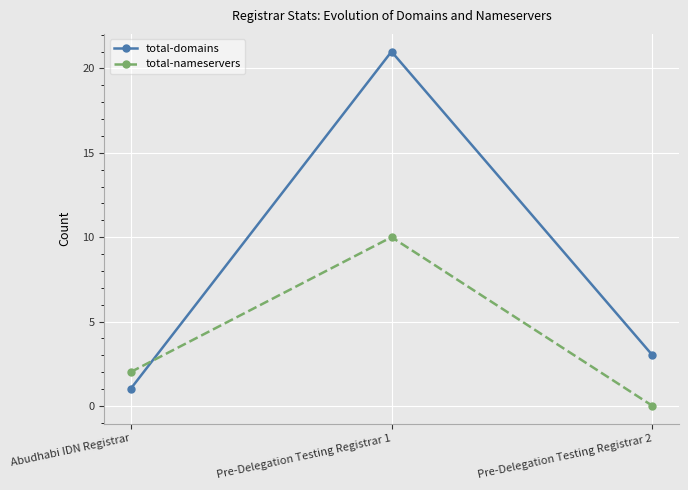

Reading left to right, list all the values displayed in this chart.

total-domains: Abudhabi IDN Registrar=1	Pre-Delegation Testing Registrar 1=21	Pre-Delegation Testing Registrar 2=3
total-nameservers: Abudhabi IDN Registrar=2	Pre-Delegation Testing Registrar 1=10	Pre-Delegation Testing Registrar 2=0